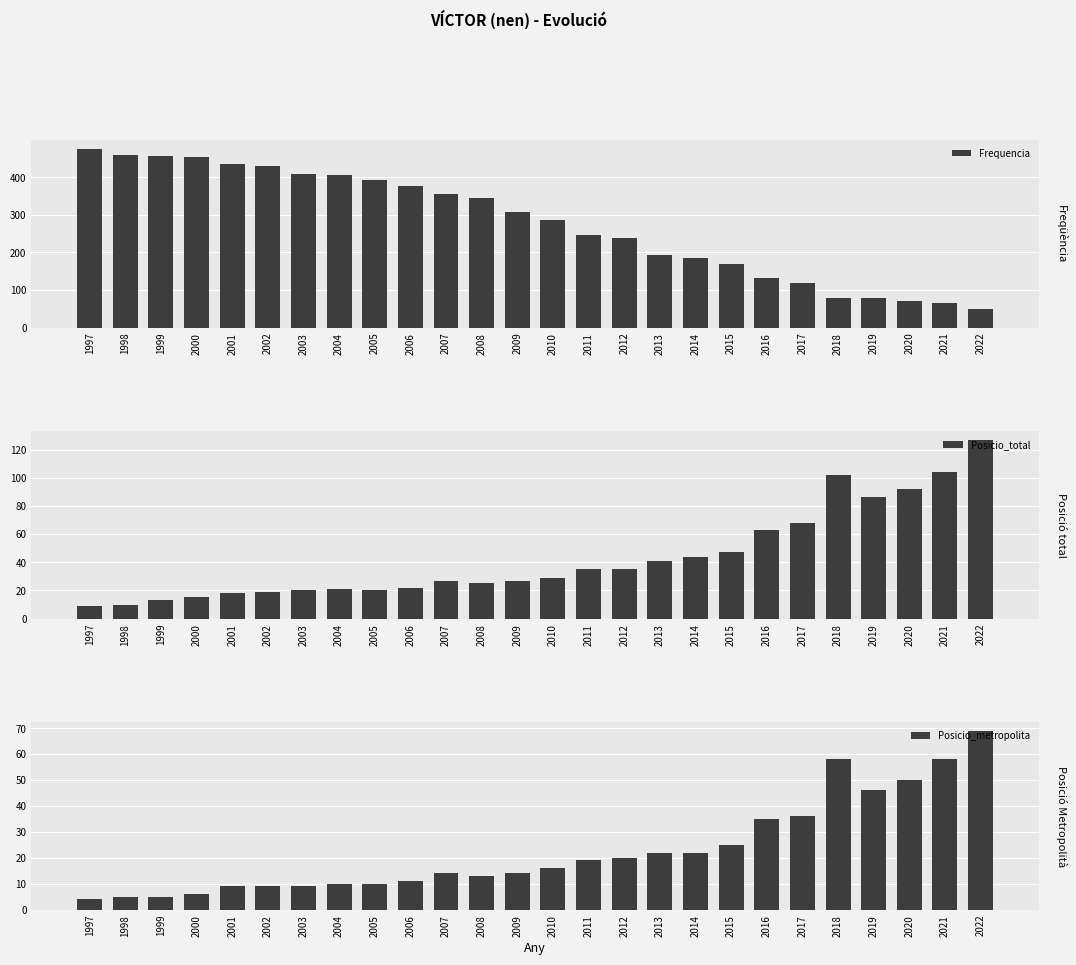

True or false: Frequencia has a value of 107 at 2007.

False